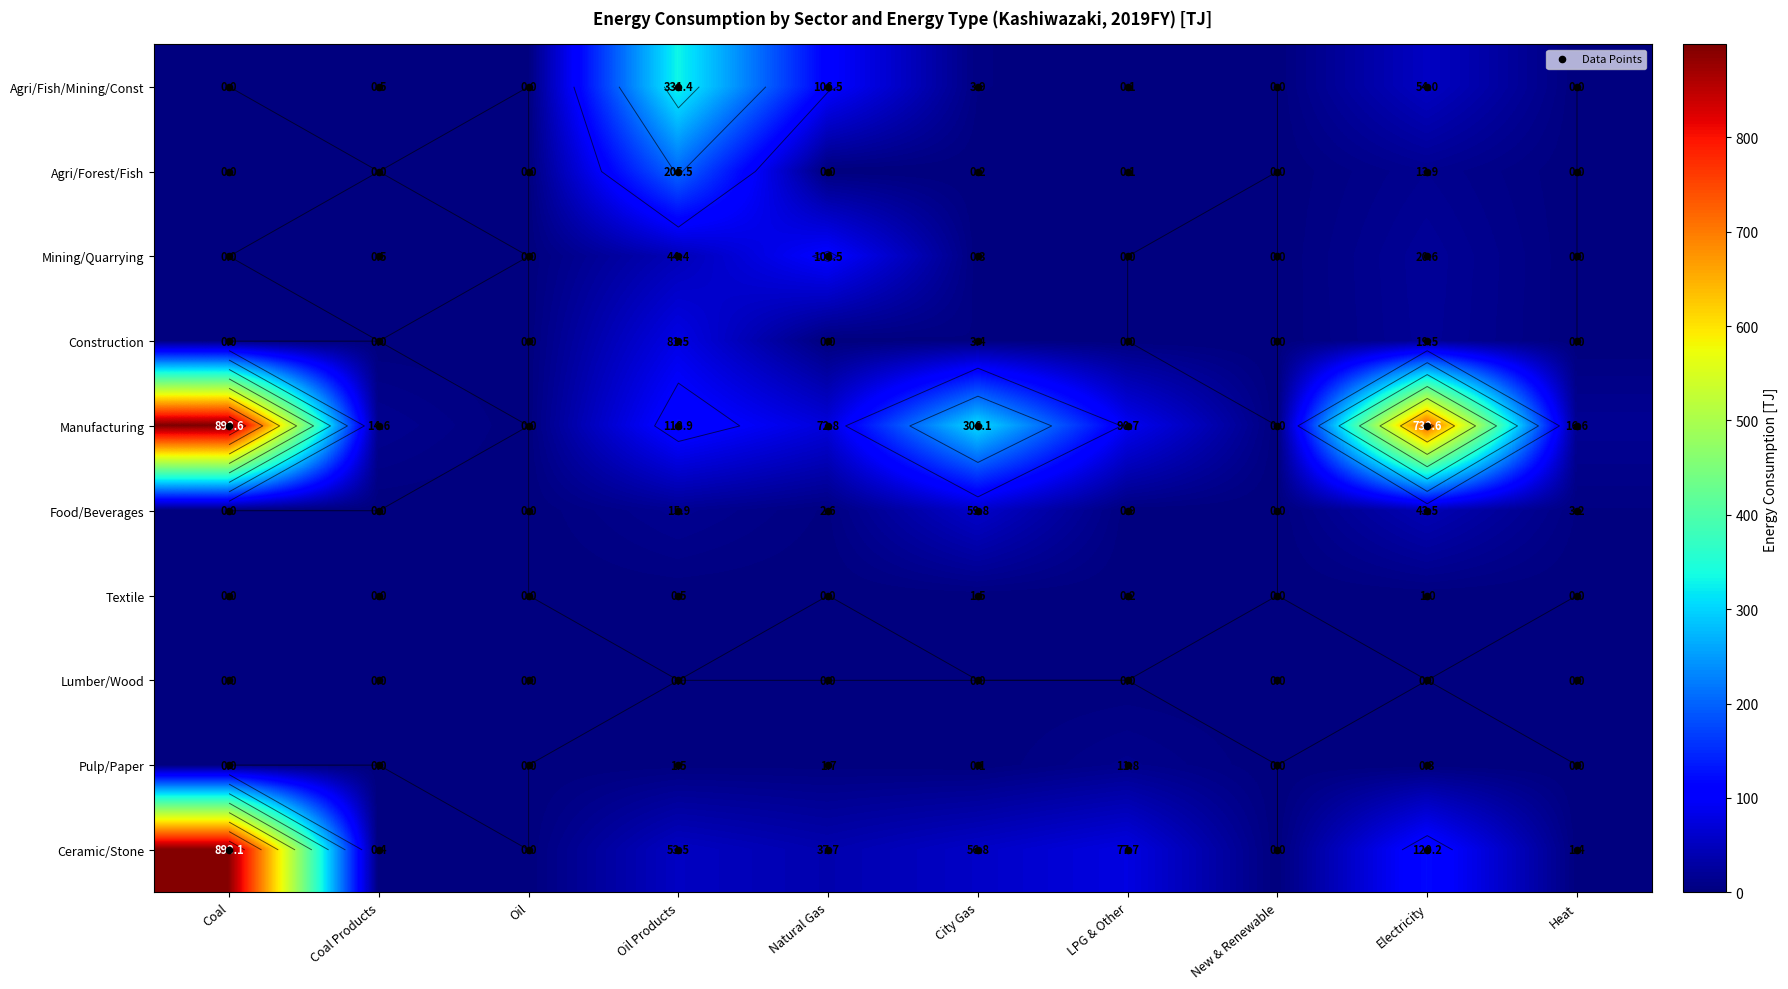

What is the greatest value displayed?

898.6